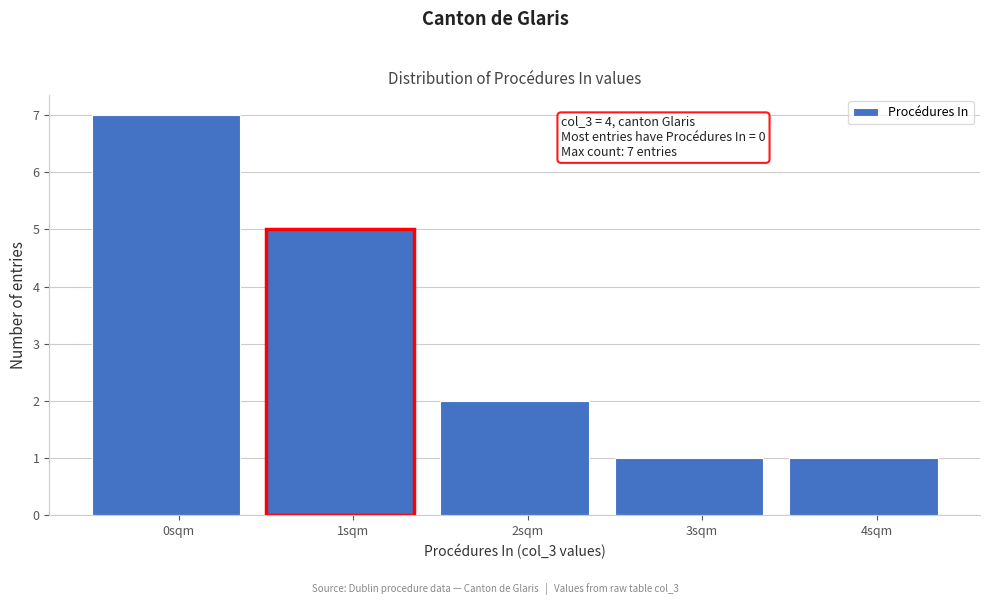

Reading right to left, what are all the values shown in this chart?

4sqm=1	3sqm=1	2sqm=2	1sqm=5	0sqm=7